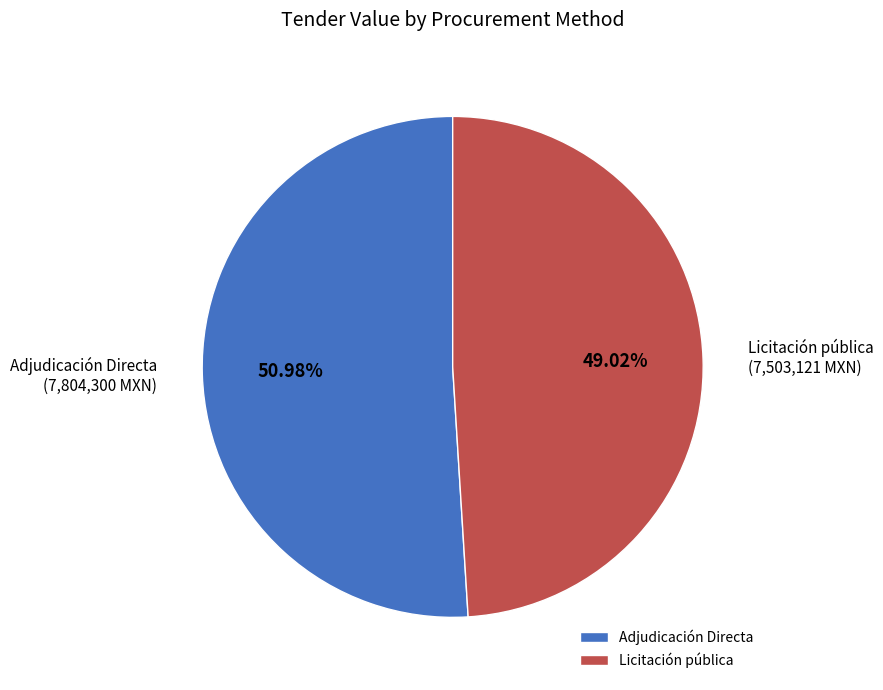

Approximately how many times larger is the value at Adjudicación Directa compared to Licitación pública?

1.0